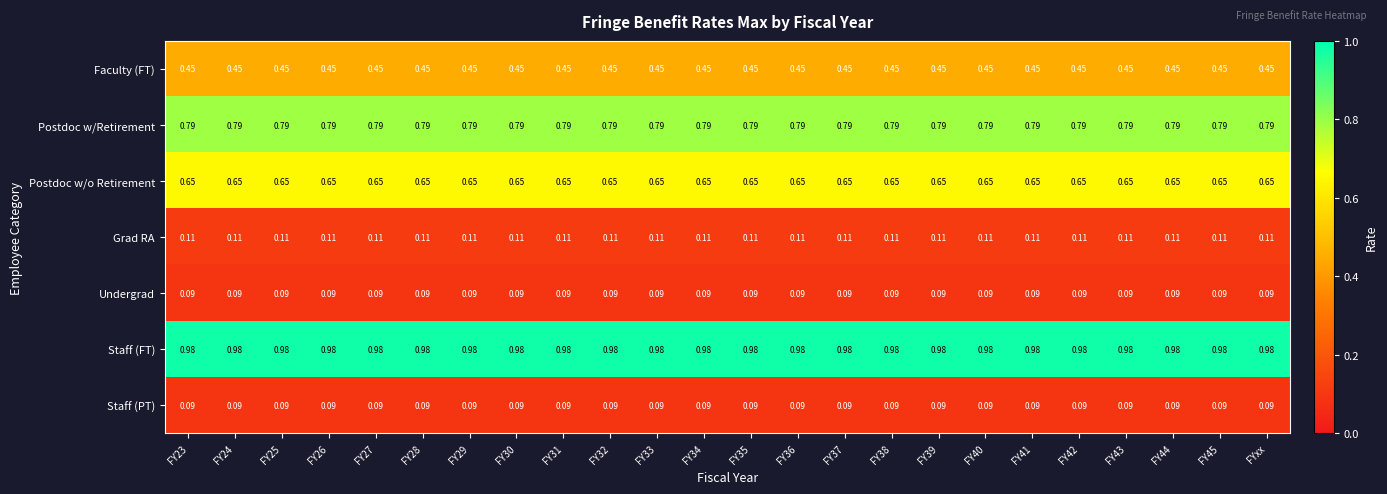

How many categories are shown in the chart?

24